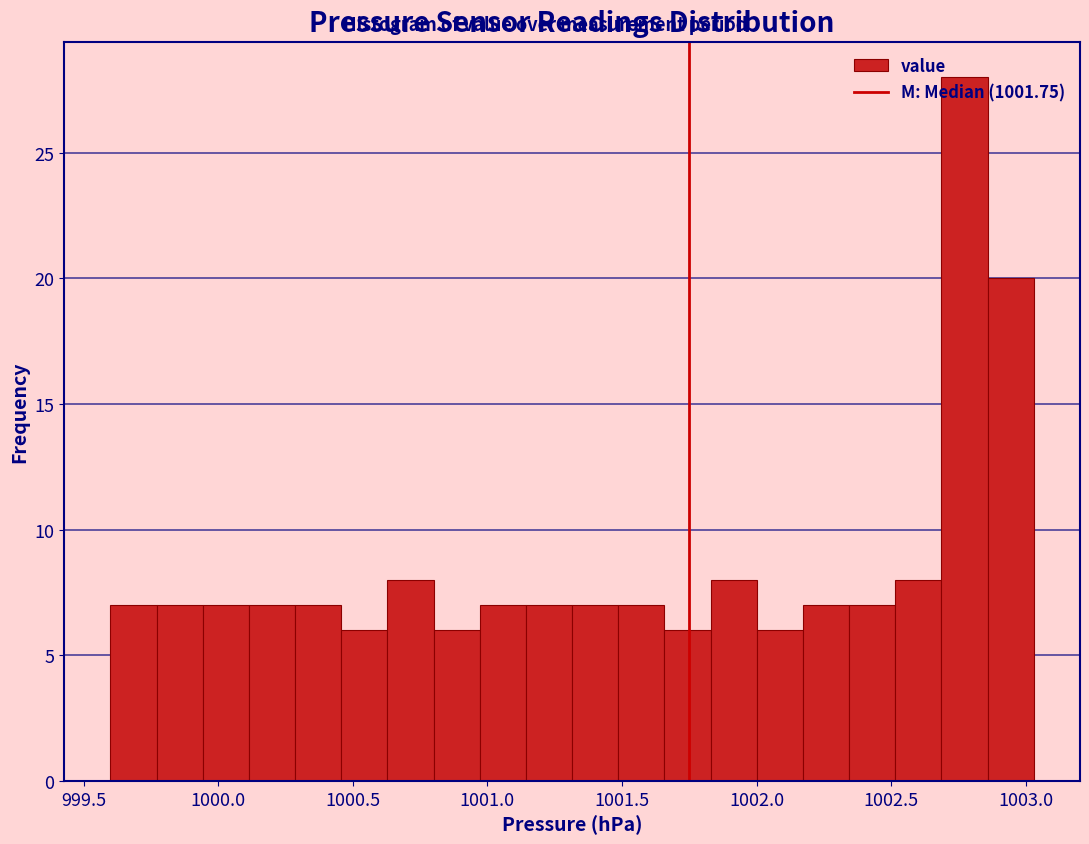

Around what value on the x-axis is the tallest bar? Give the approximate position of its centre, as read against the axis.

1002.75